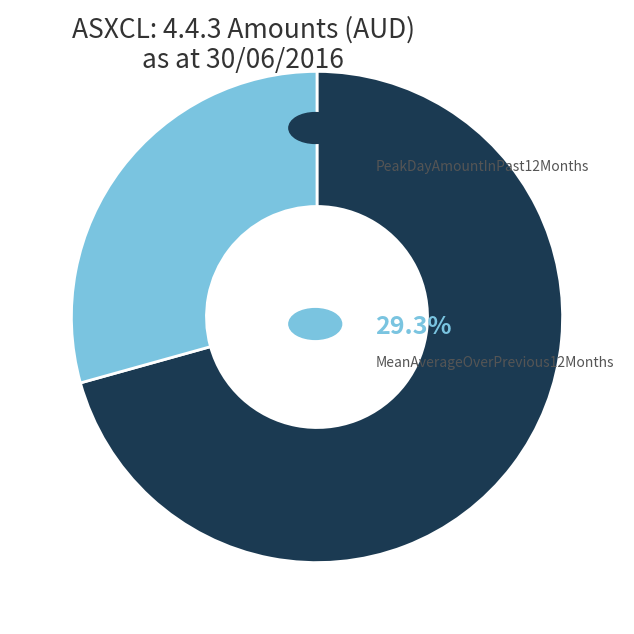

Is there any slice that represents more than half of the pie?

Yes